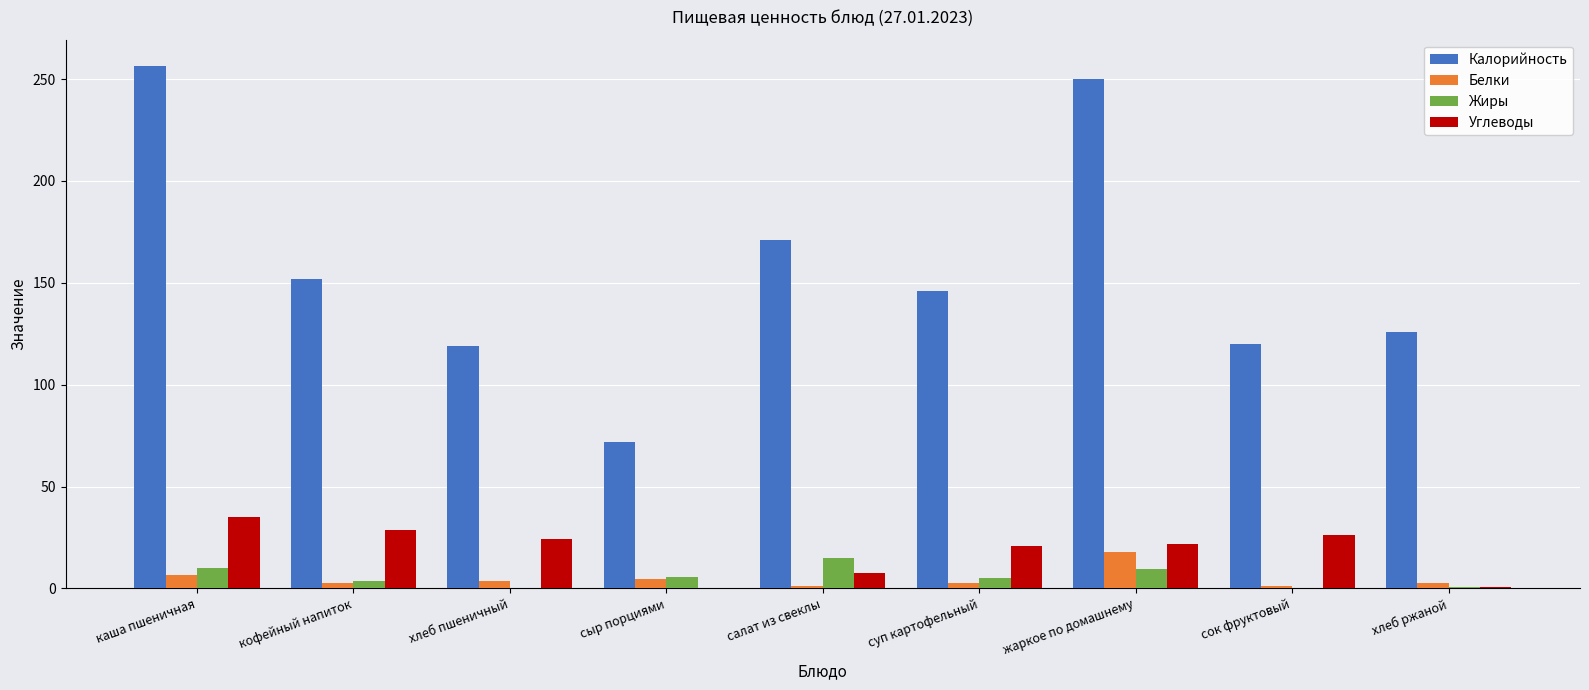

What is the spread (max minus min) of values at хлеб ржаной?

125.4